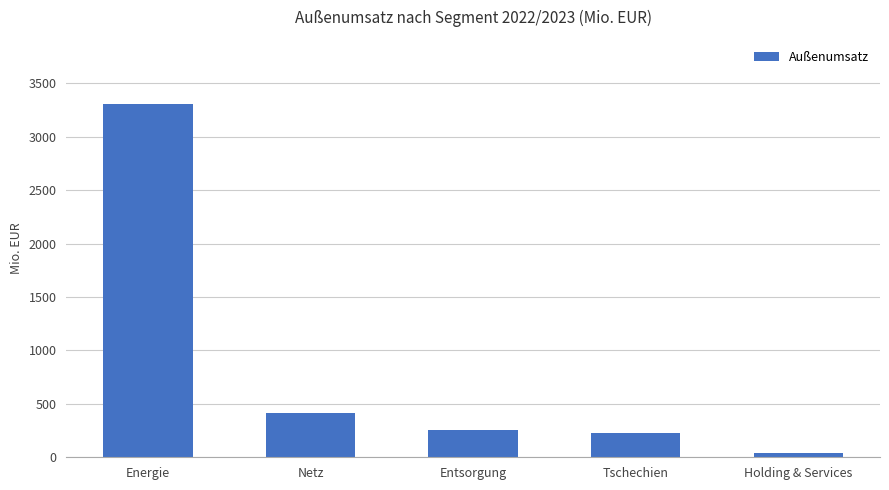

The chart shows a value of 5706.4 at Energie. True or false?

False